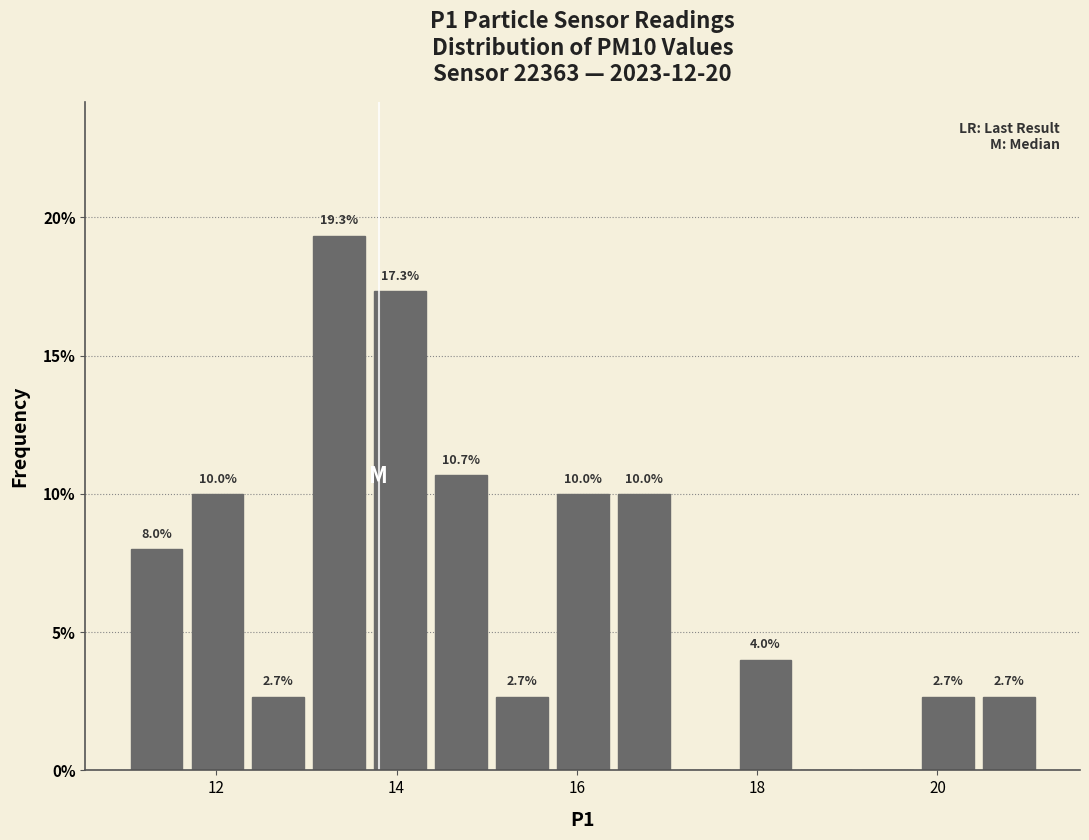

Read against the x-axis, roughly where is the centre of the tallest bar?

13.4